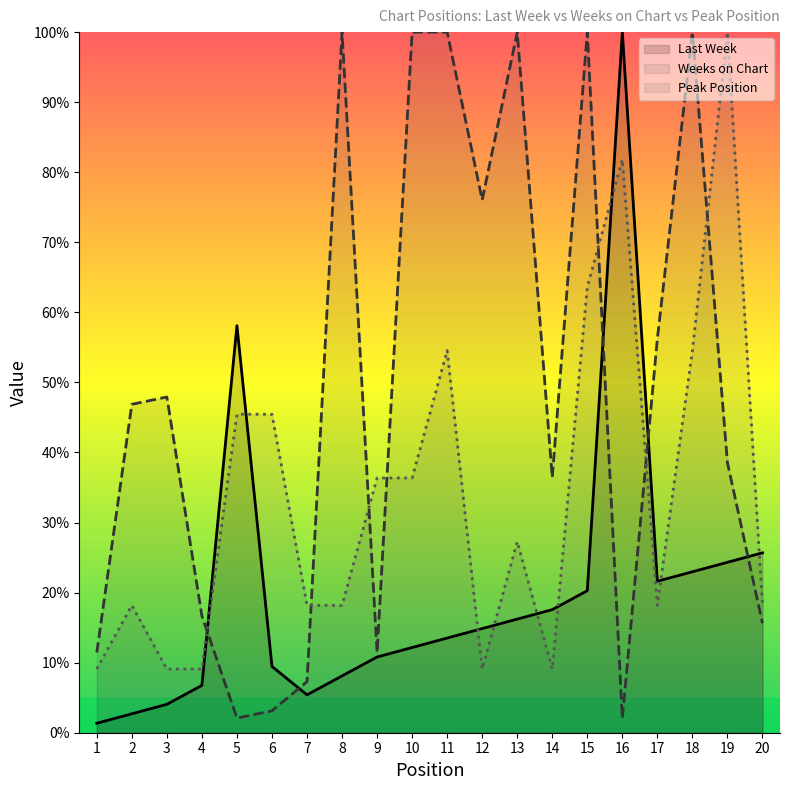

At which category does Last Week reach its first local valley?

7